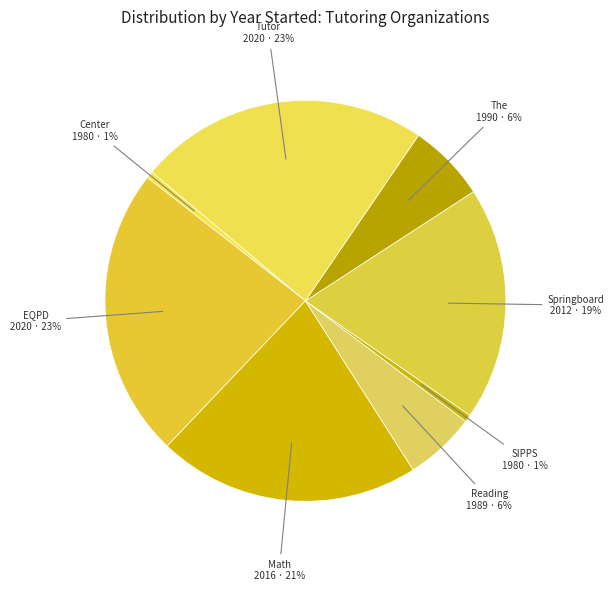

How many segments does this pie chart have?

8